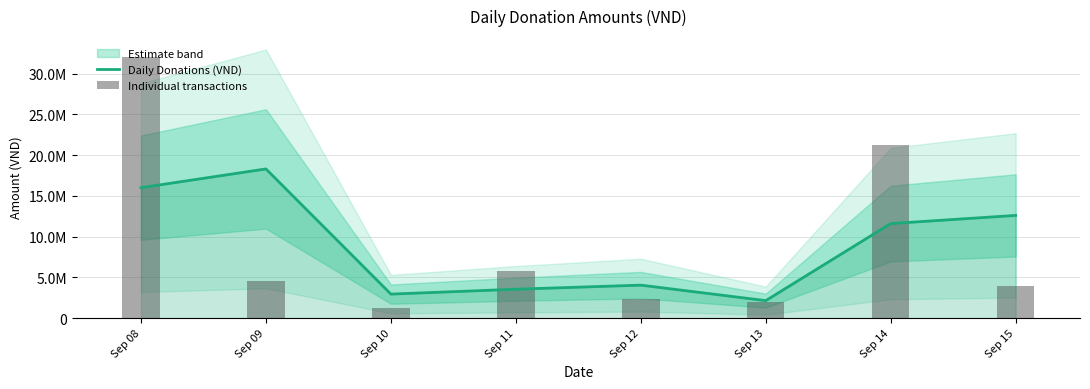

How many data points does each series have?

8